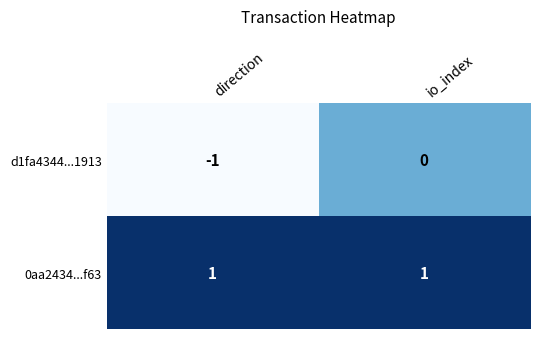

The 0aa2434...f63 series shows 1 at direction. True or false?

True